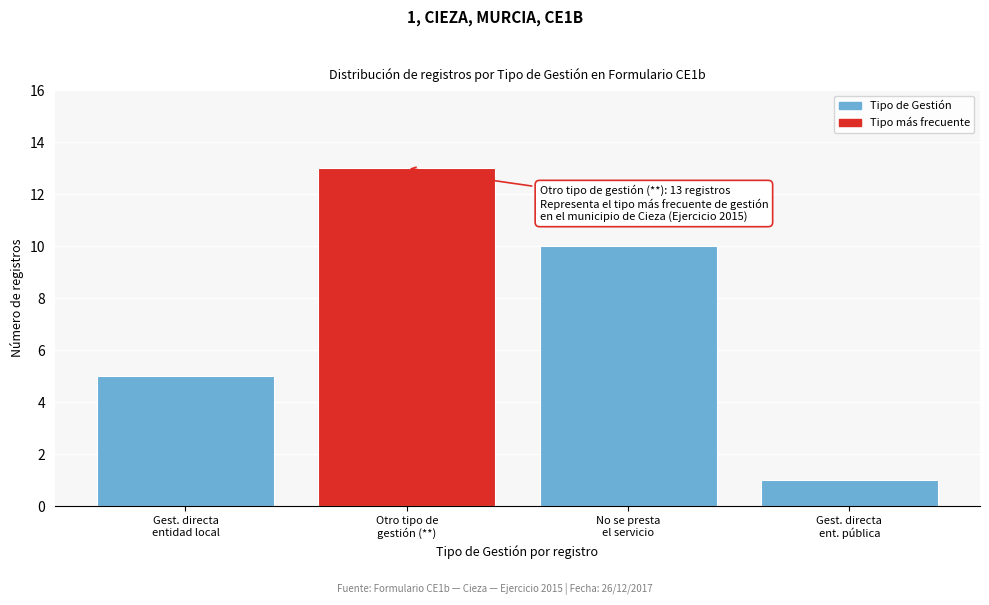

Reading right to left, extract all data points from this chart.

1	10	13	5